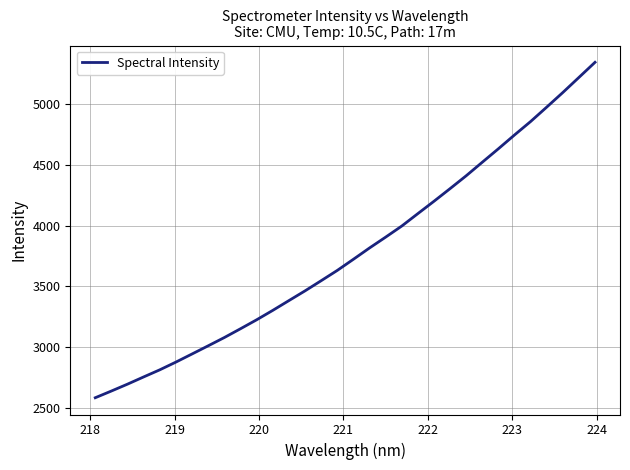

What is the sum of all values?

120961.6